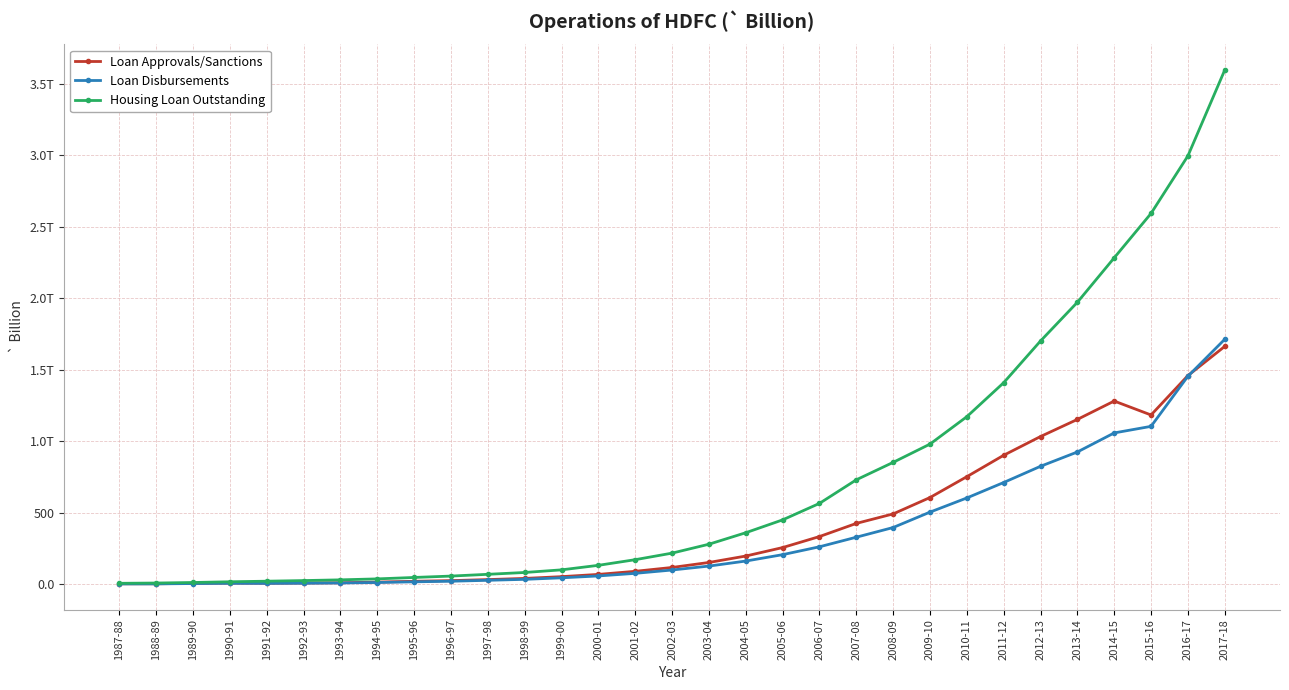

How many interior local valleys does the Loan Approvals/Sanctions series have?

2